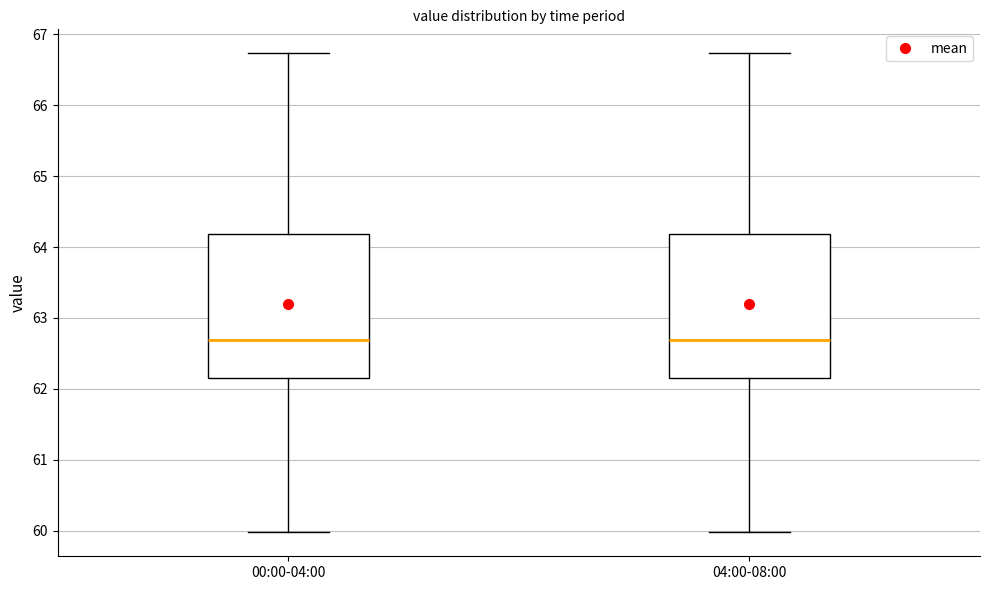

Reading left to right, read every box against the y-axis: the position of its median line, the range the box covers, and the ends of its whiskers. The values are not printed on the chart, so give them approximately, as read against the axis.

00:00-04:00: median 62.7, box 62.2 to 64.2, whiskers 60.0 to 66.7
04:00-08:00: median 62.7, box 62.2 to 64.2, whiskers 60.0 to 66.7